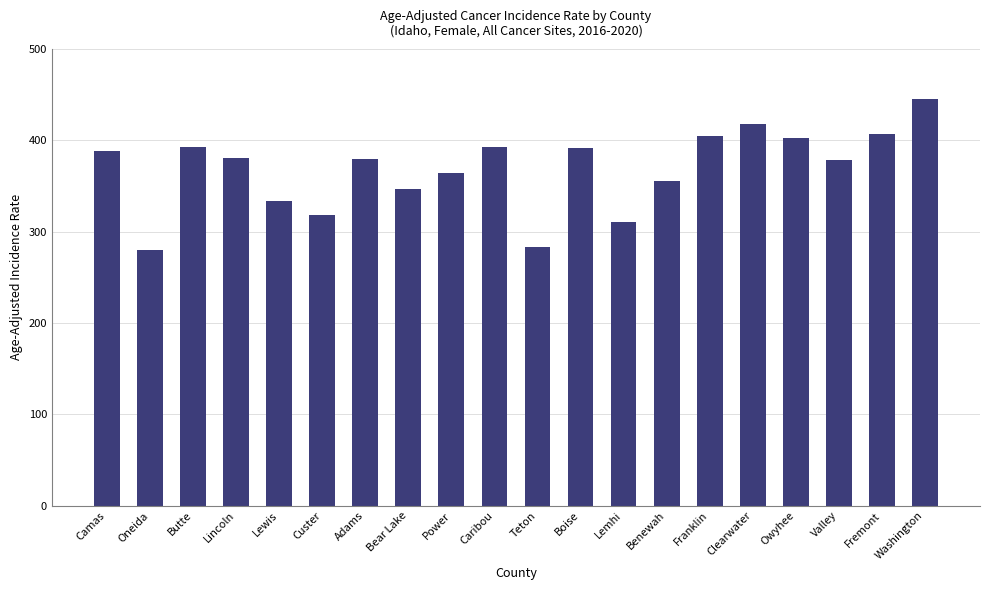

The value at Power is 364.0. True or false?

True